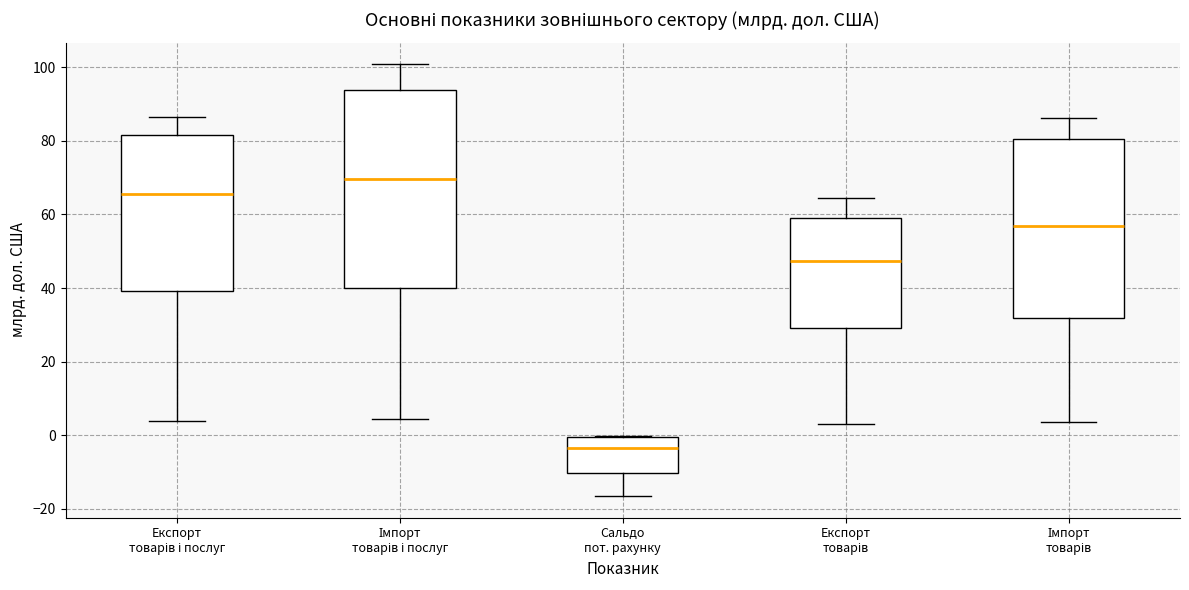

Which box's median line is the lowest?

Сальдо пот. рахунку